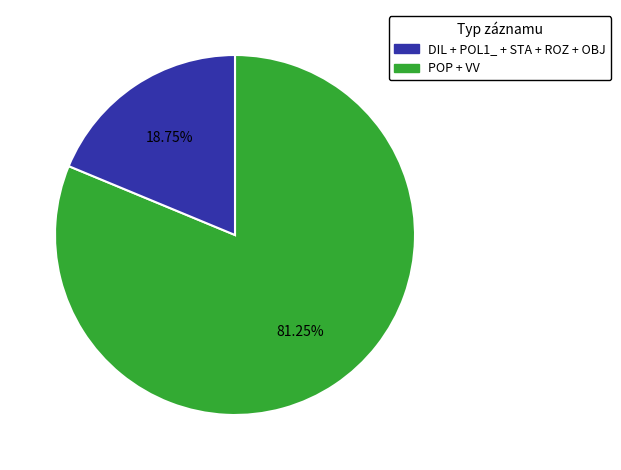

Is there a majority slice in this chart?

Yes